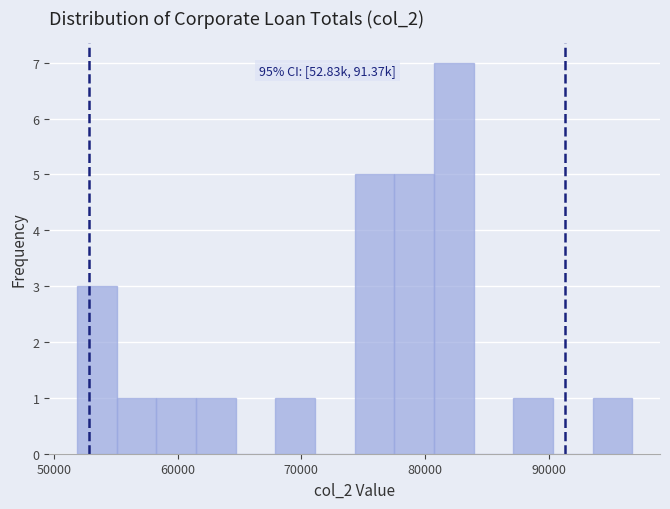

Around what value on the x-axis is the tallest bar? Give the approximate position of its centre, as read against the axis.

82000